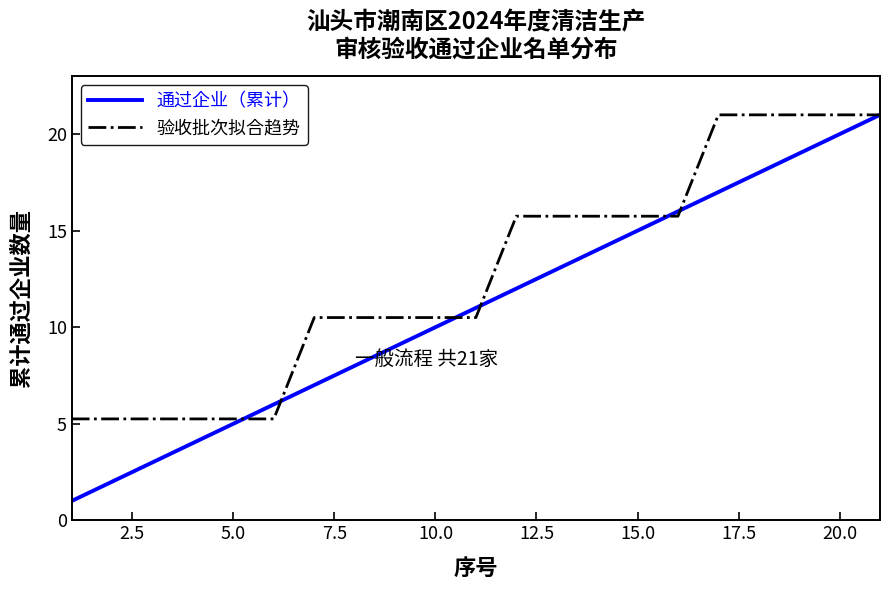

What is the minimum value shown in the chart?

1.0